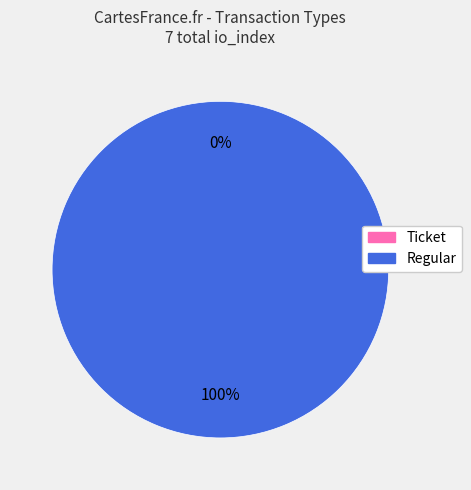

What percentage is the Regular slice, to the nearest percent?

100%